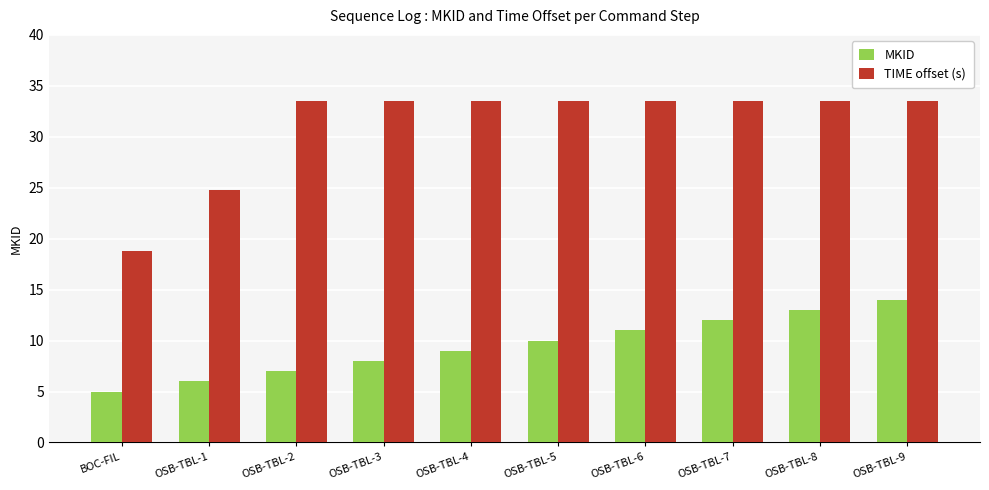

Where is MKID nearest to the value 9?

OSB-TBL-4